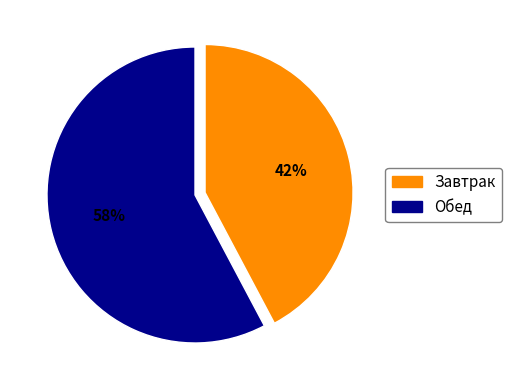

To the nearest percent, what is the difference between the largest and smallest slice percentages?

16%